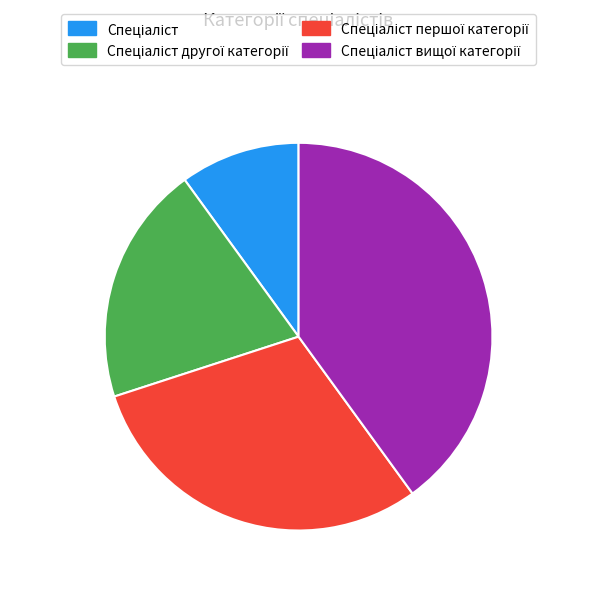

Is there a majority slice in this chart?

No